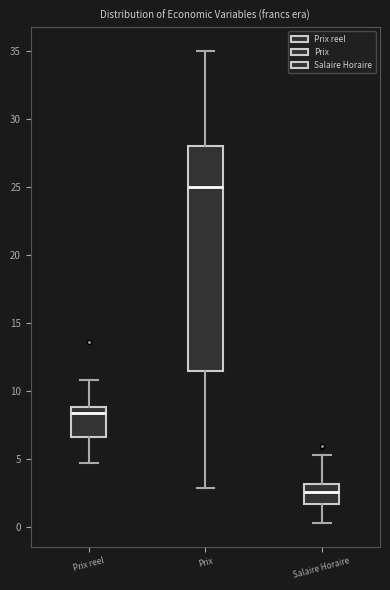

Reading left to right, read every box against the y-axis: the position of its median line, the range the box covers, and the ends of its whiskers. The values are not printed on the chart, so give them approximately, as read against the axis.

Prix reel: median 8.5, box 6.5 to 9.0, whiskers 4.5 to 11.0
Prix: median 25.0, box 11.5 to 28.0, whiskers 3.0 to 35.0
Salaire Horaire: median 2.5, box 1.5 to 3.0, whiskers 0.5 to 5.5